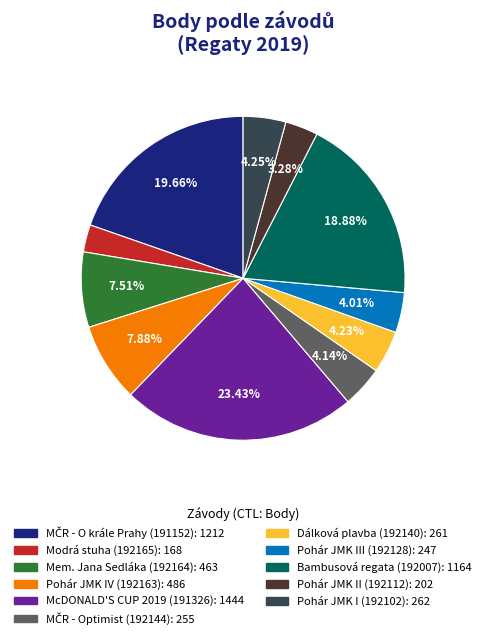

How many slices are in this pie chart?

11